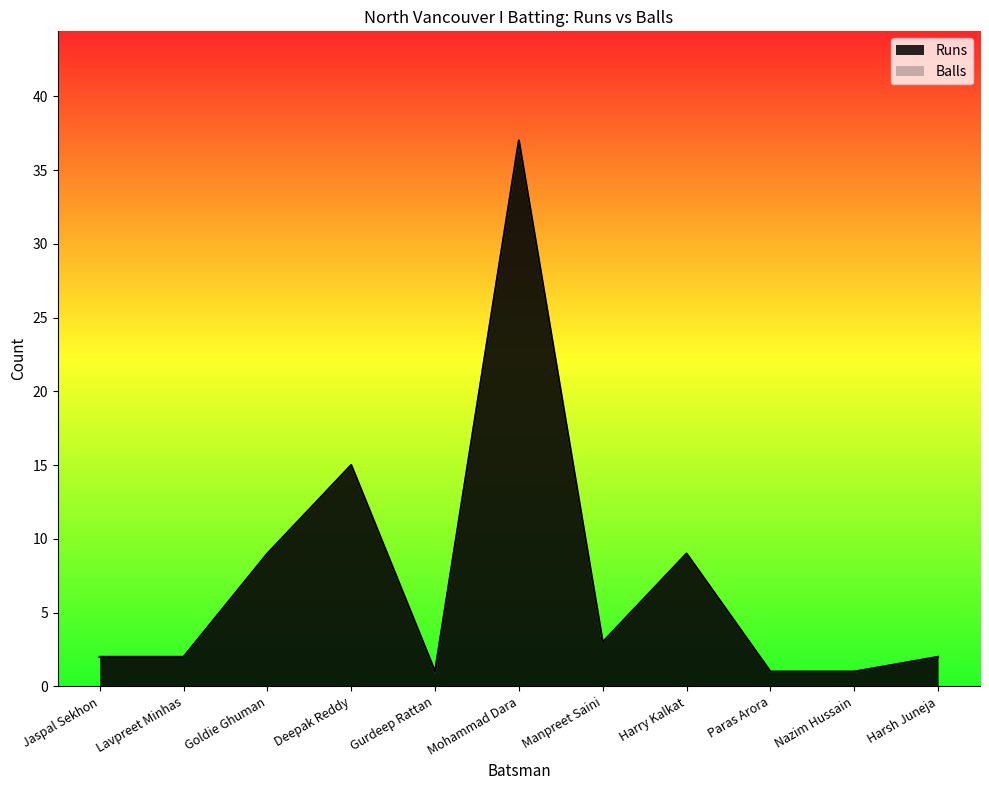

Where is the first local minimum for Runs?

Gurdeep Rattan